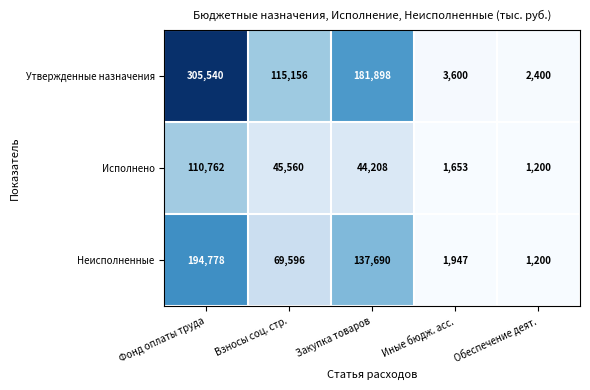

At which label is Неисполненные closest to 97989?

Взносы соц. стр.